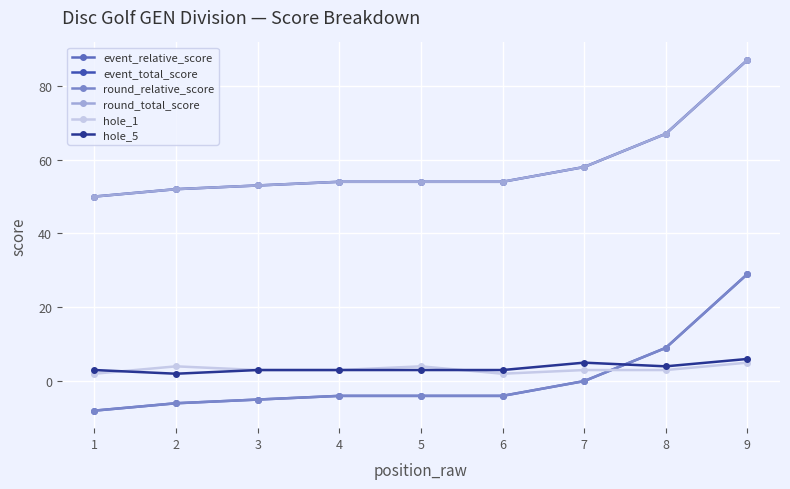

Is this an area chart (filled region under the line)?

No